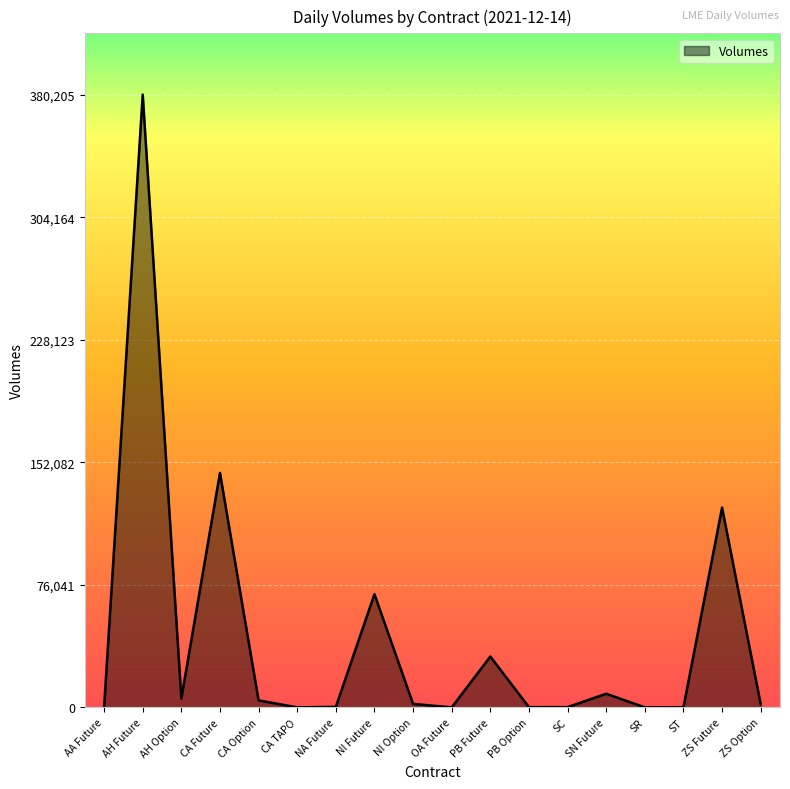

Between SN Future and ZS Future, which is larger?

ZS Future